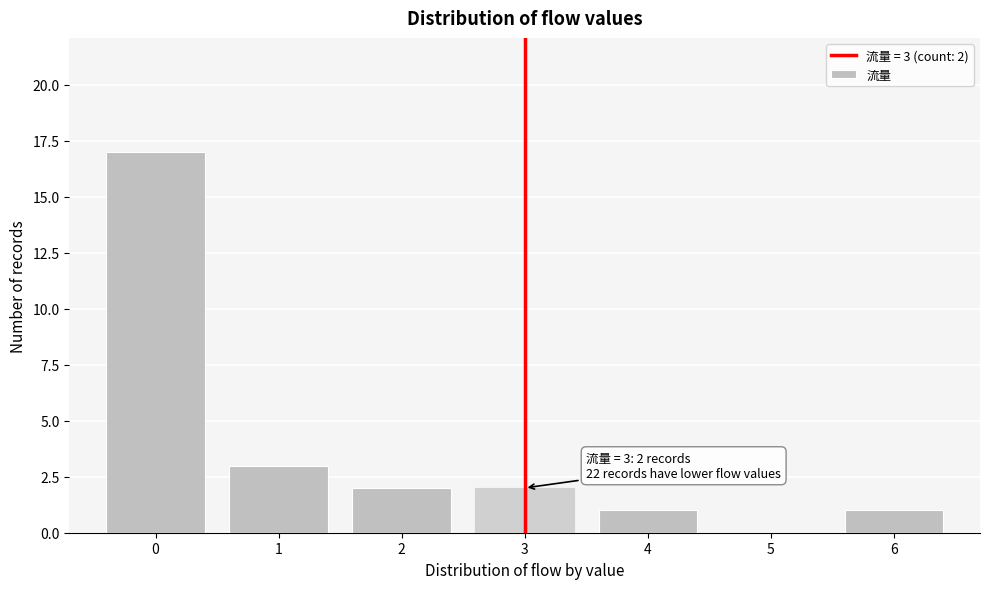

Reading right to left, list all the values displayed in this chart.

6=1	5=0	4=1	3=2	2=2	1=3	0=17